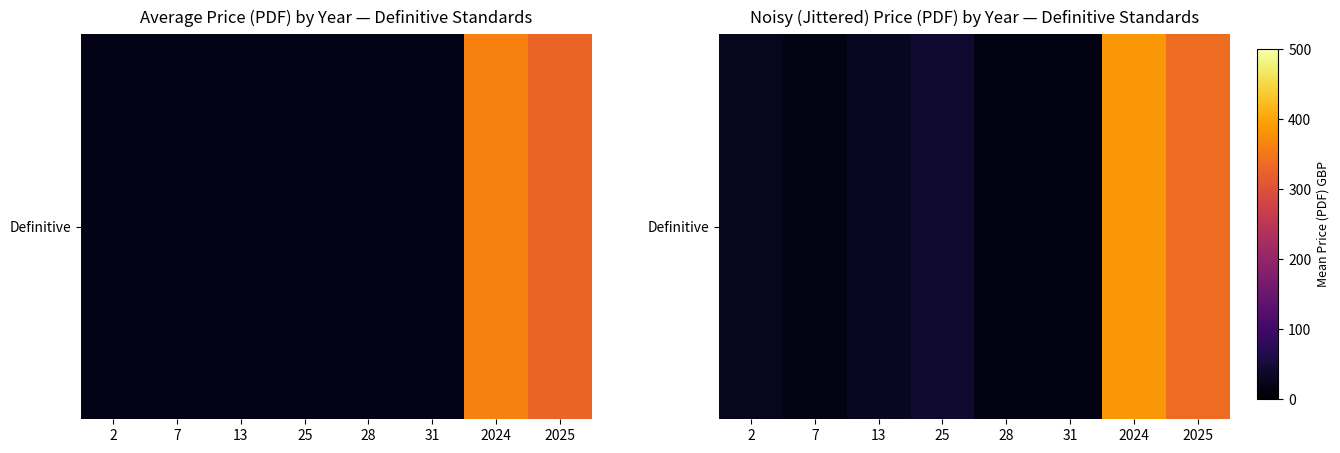

What is the change in value from 31 to 2024?

+370.0